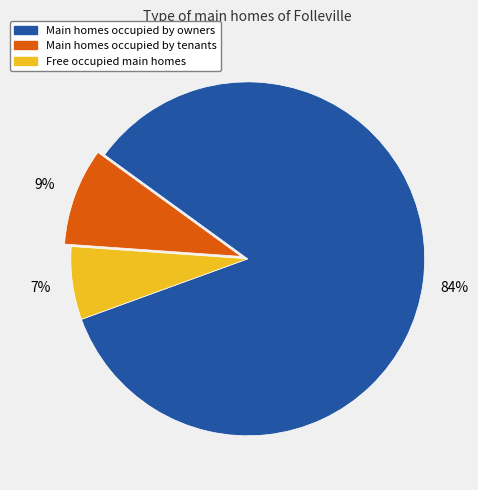

Does any single category account for the majority?

Yes